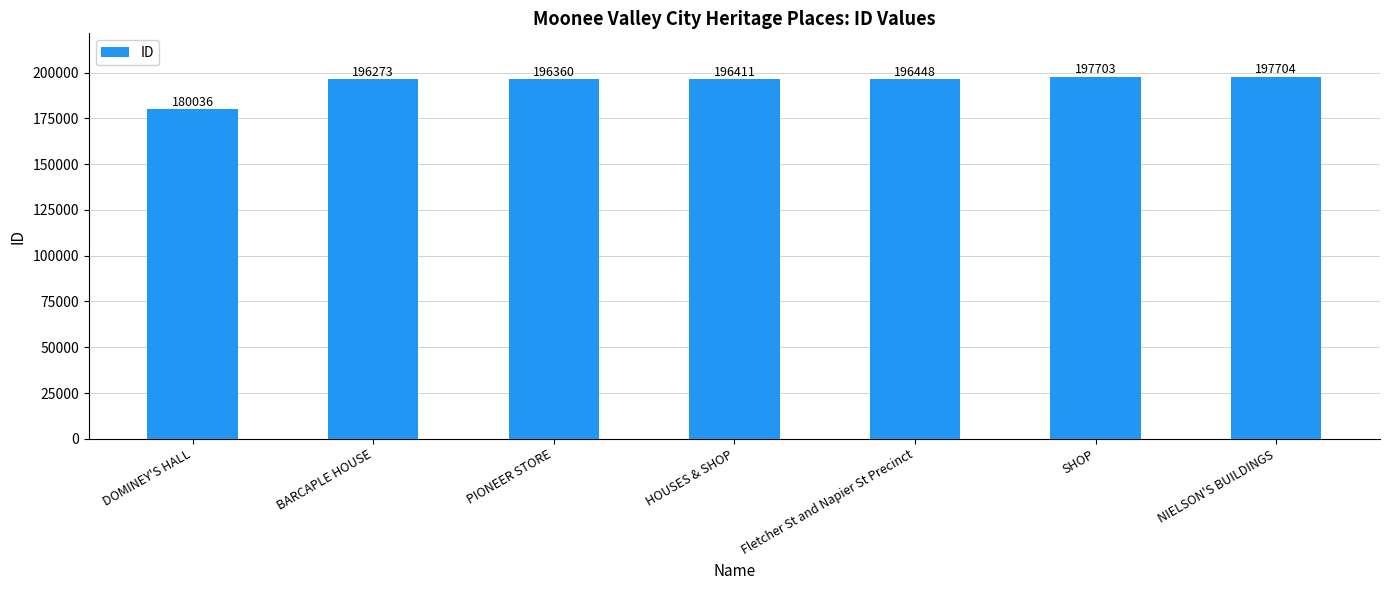

List the labels in order of value, smallest first.

DOMINEY'S HALL, BARCAPLE HOUSE, PIONEER STORE, HOUSES & SHOP, Fletcher St and Napier St Precinct, SHOP, NIELSON'S BUILDINGS